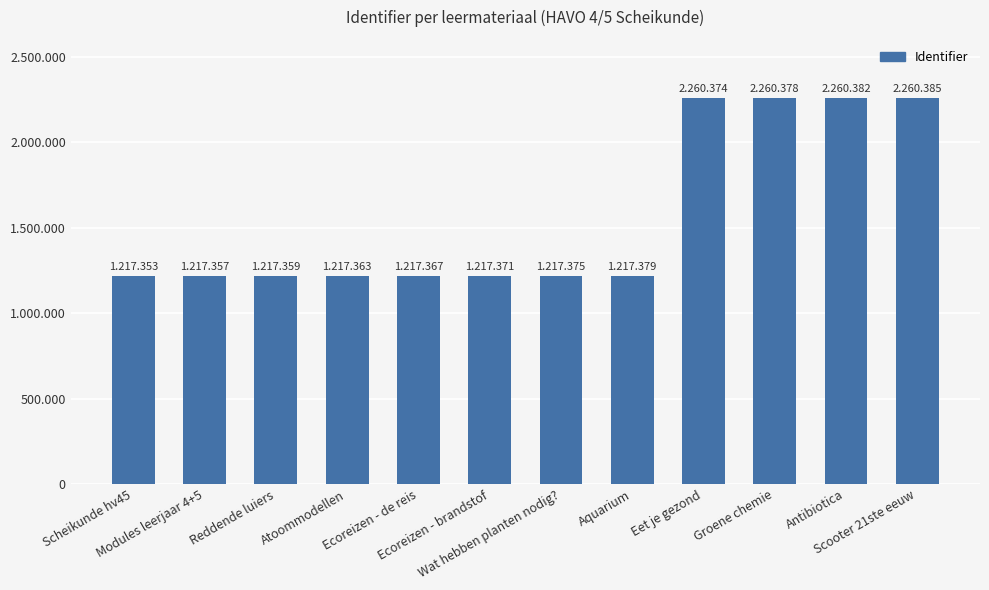

Does the chart contain any negative values?

No